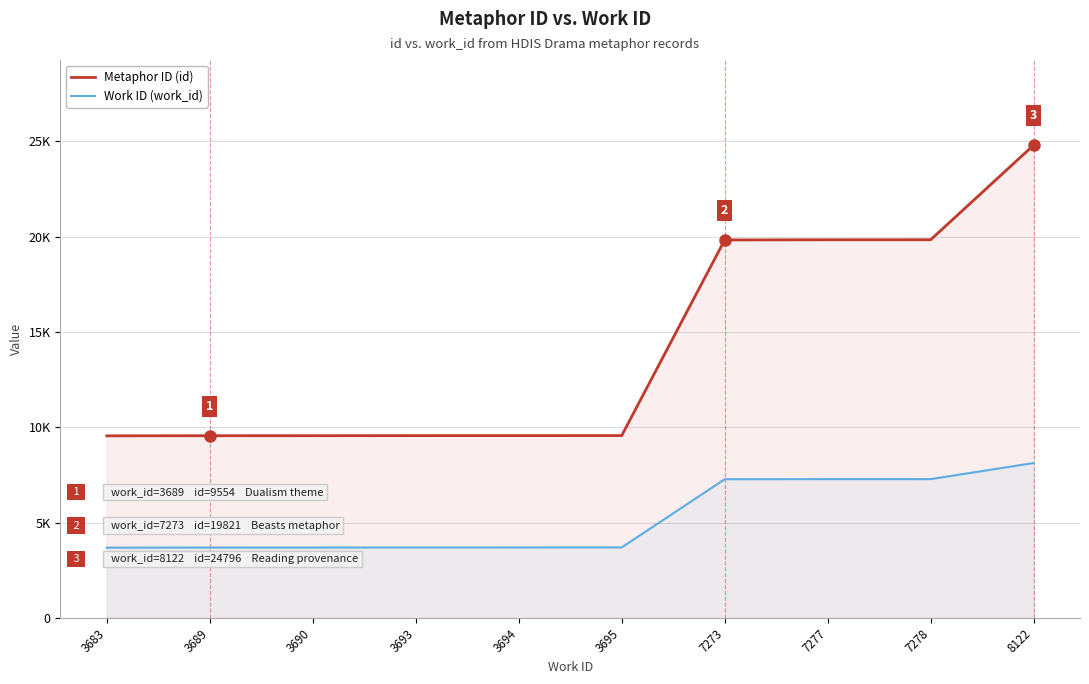

What is the difference between the highest and lowest values at 3695?

5866